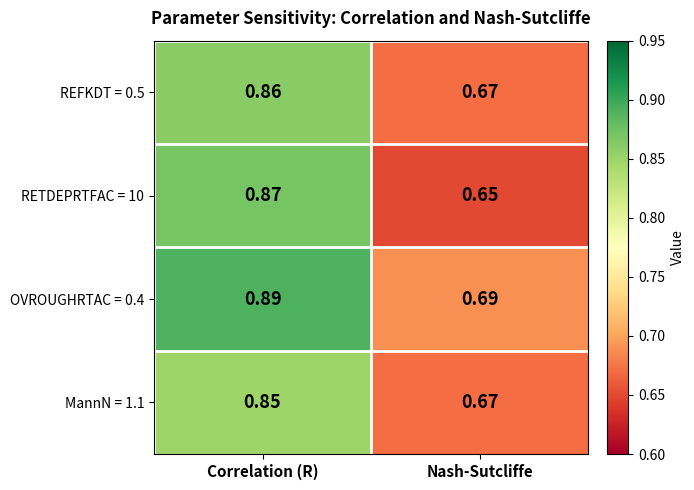

Rank the categories by MannN = 1.1 value from highest to lowest.

Correlation (R), Nash-Sutcliffe